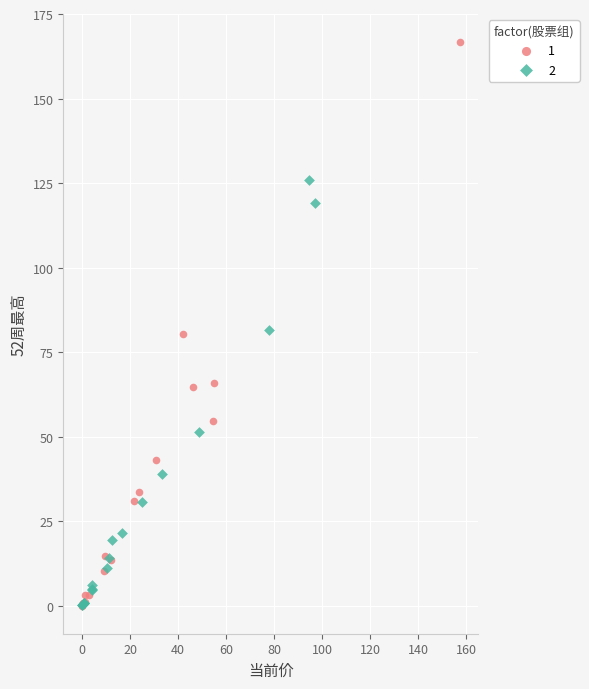

What are all the series names shown in the legend?

1, 2